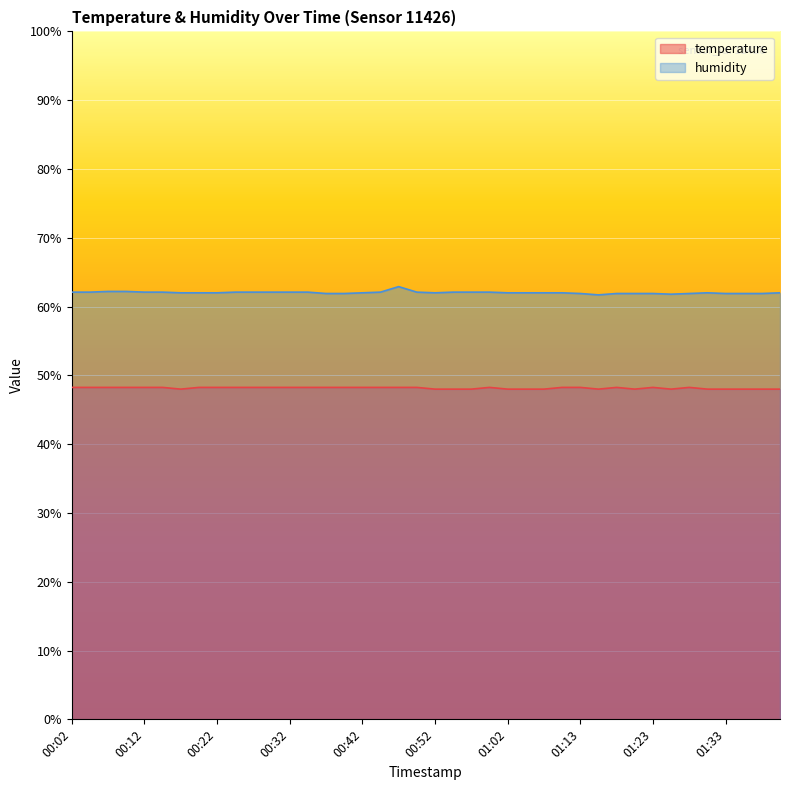

True or false: humidity has more than 0 interior local peaks.

True